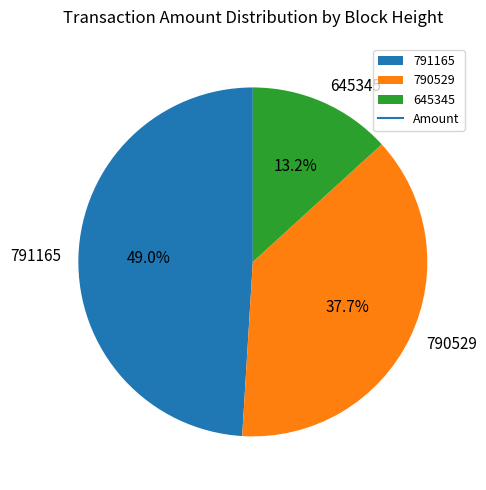

True or false: 791165 accounts for 49% of the total.

True